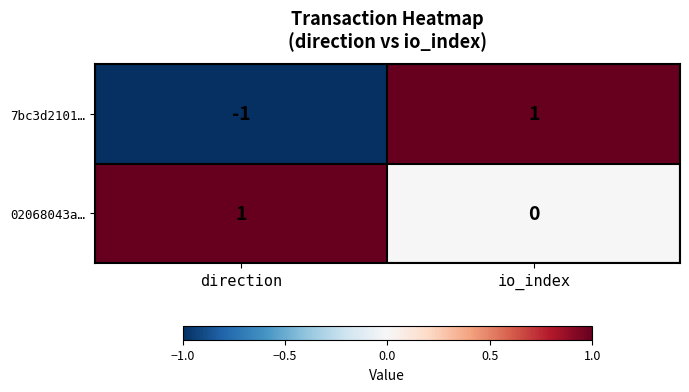

The 7bc3d2101… series shows -1 at direction. True or false?

True